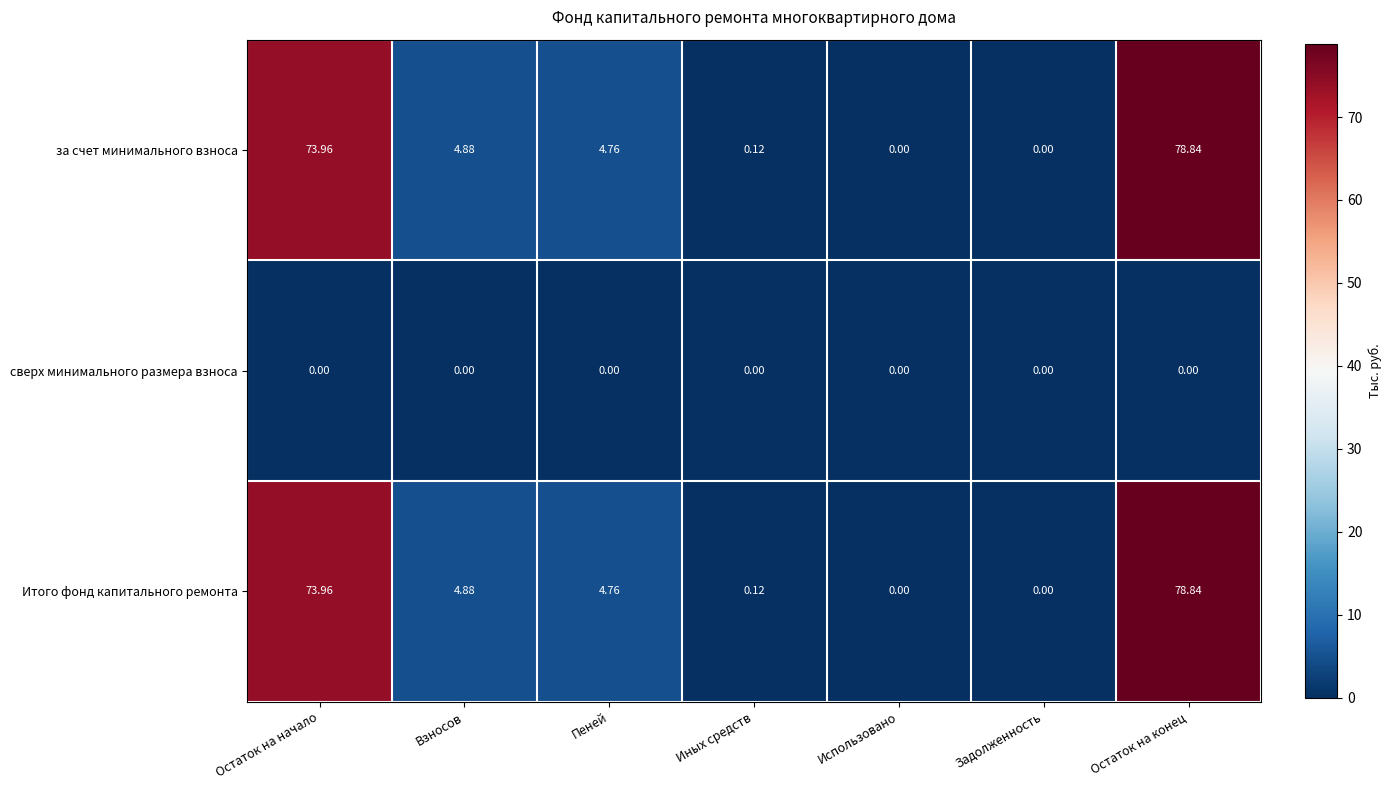

Count the number of categories in the chart.

7